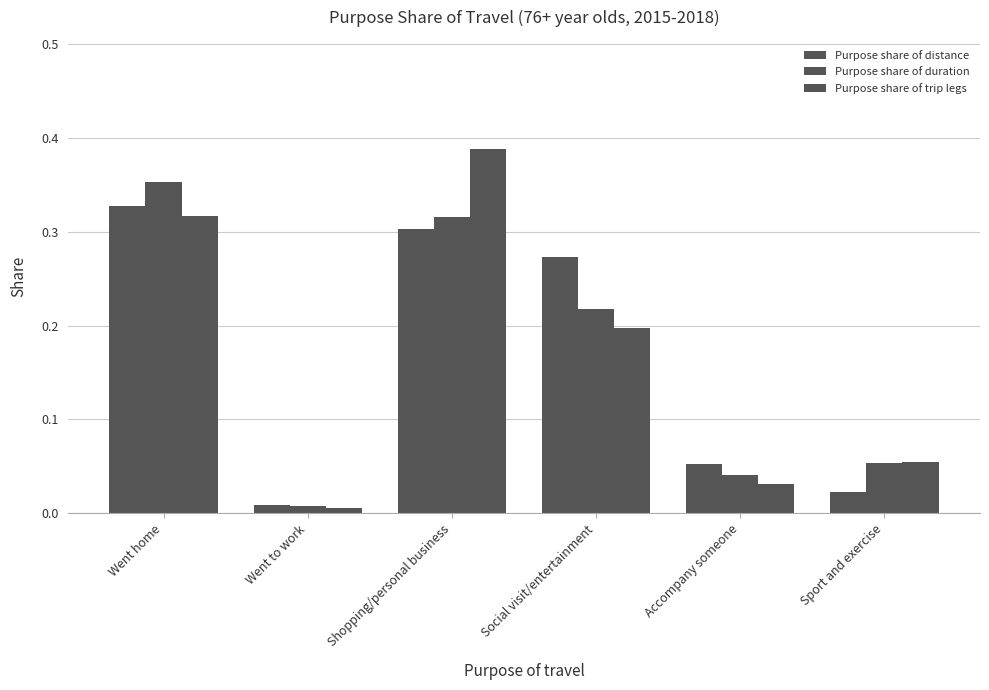

Which category has the lowest value in the Purpose share of trip legs series?

Went to work